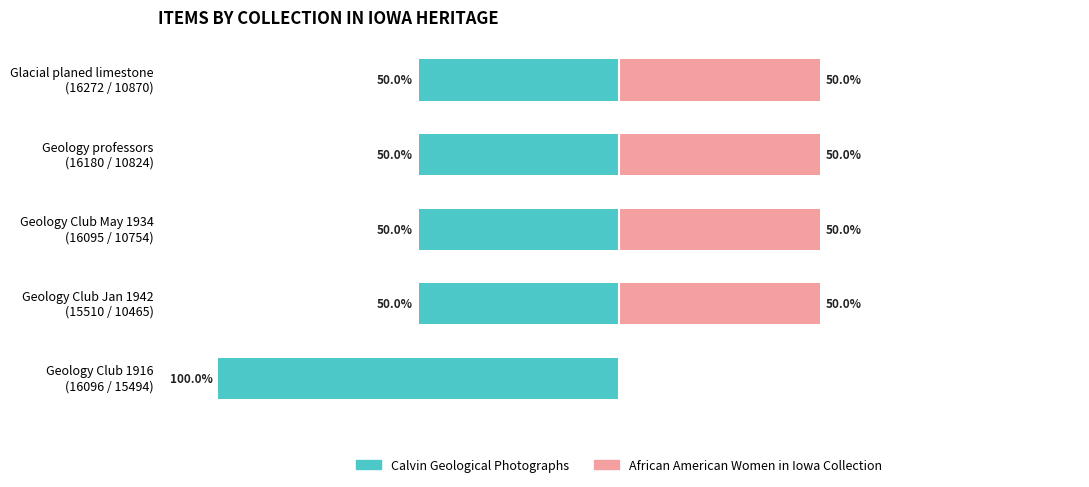

List the labels in order of African American Women in Iowa Collection value, largest first.

Glacial planed limestone (16272 / 10870), Geology professors (16180 / 10824), Geology Club May 1934 (16095 / 10754), Geology Club Jan 1942 (15510 / 10465), Geology Club 1916 (16096 / 15494)